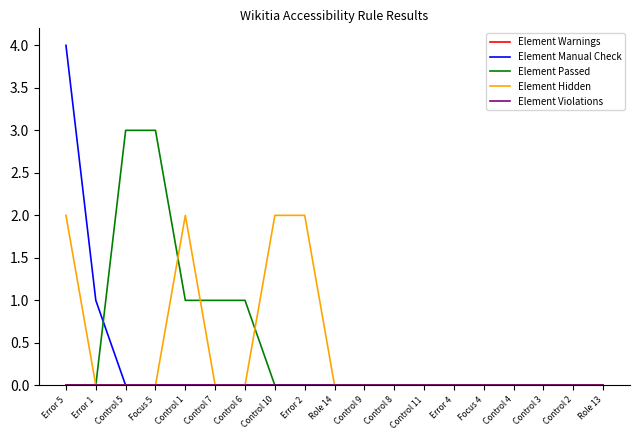

True or false: Element Hidden and Element Manual Check cross at least once.

False